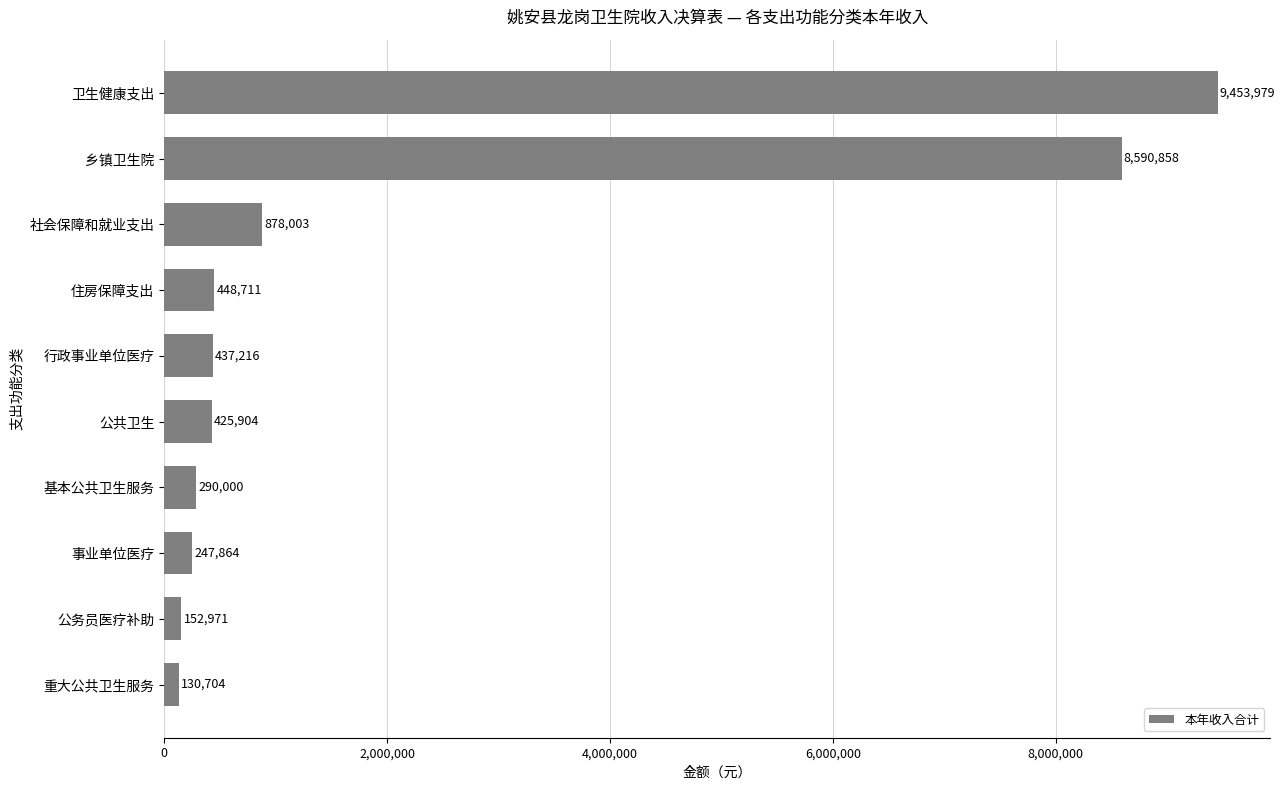

Does the chart contain stacked bars?

No